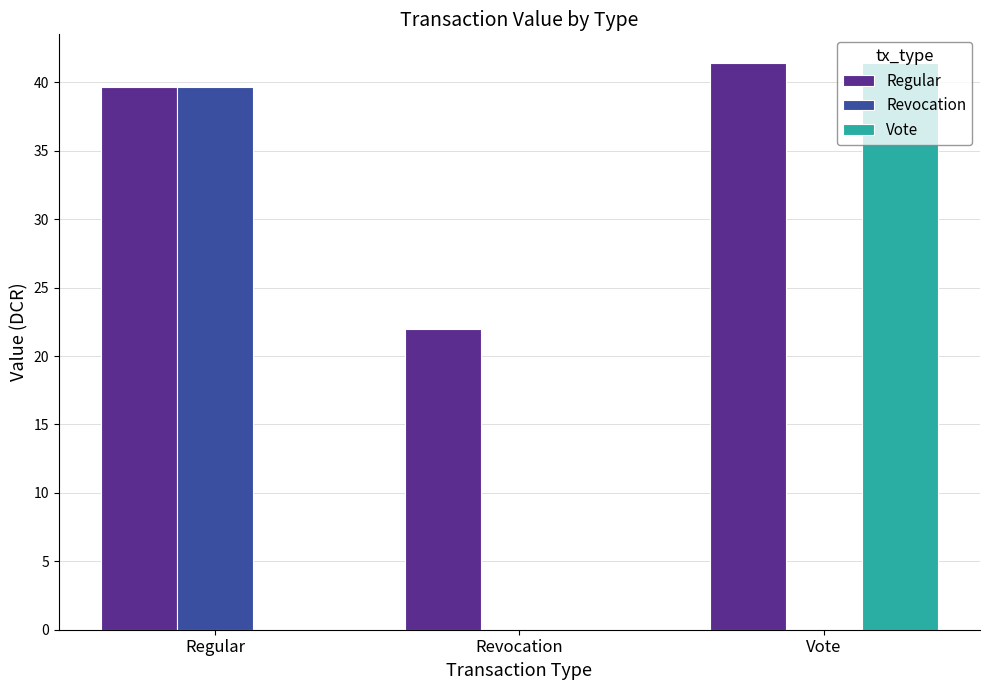

Are the bars grouped side by side (vs. stacked)?

Yes